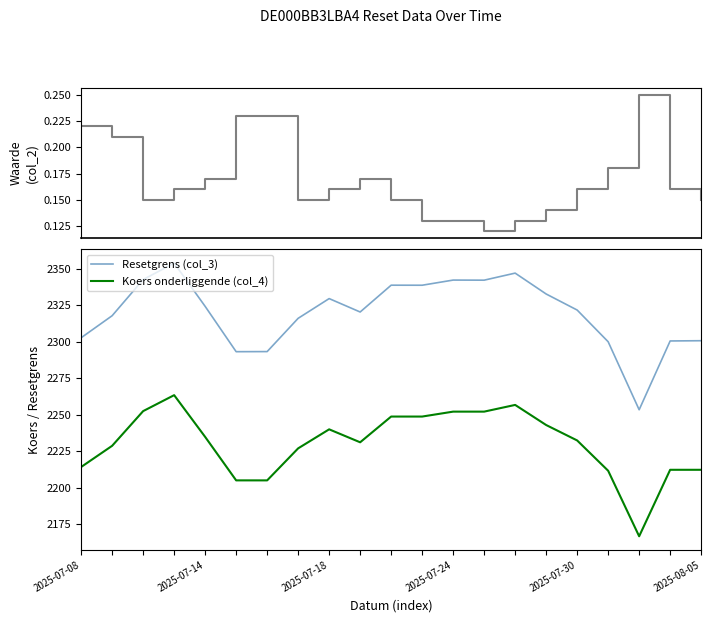

True or false: Koers onderliggende (col_4) has a value of 2212.3 at 2025-08-05.

True